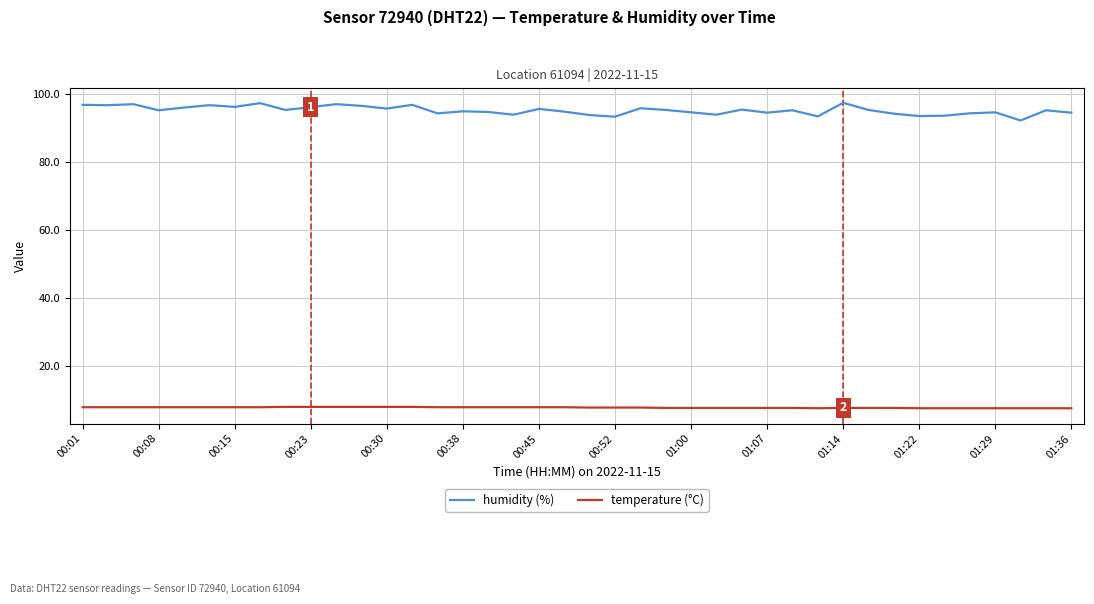

True or false: temperature (°C) and humidity (%) cross at least once.

False